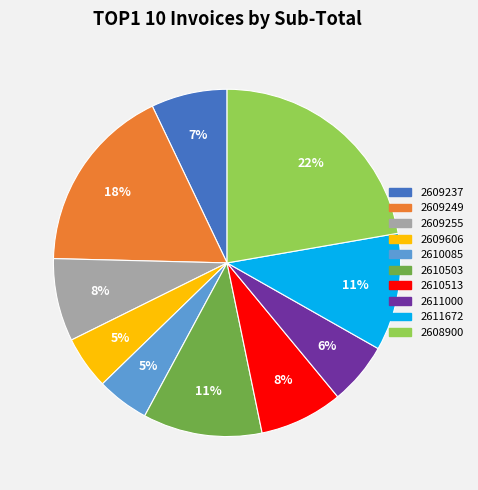

True or false: 2610085 accounts for 5% of the total.

True